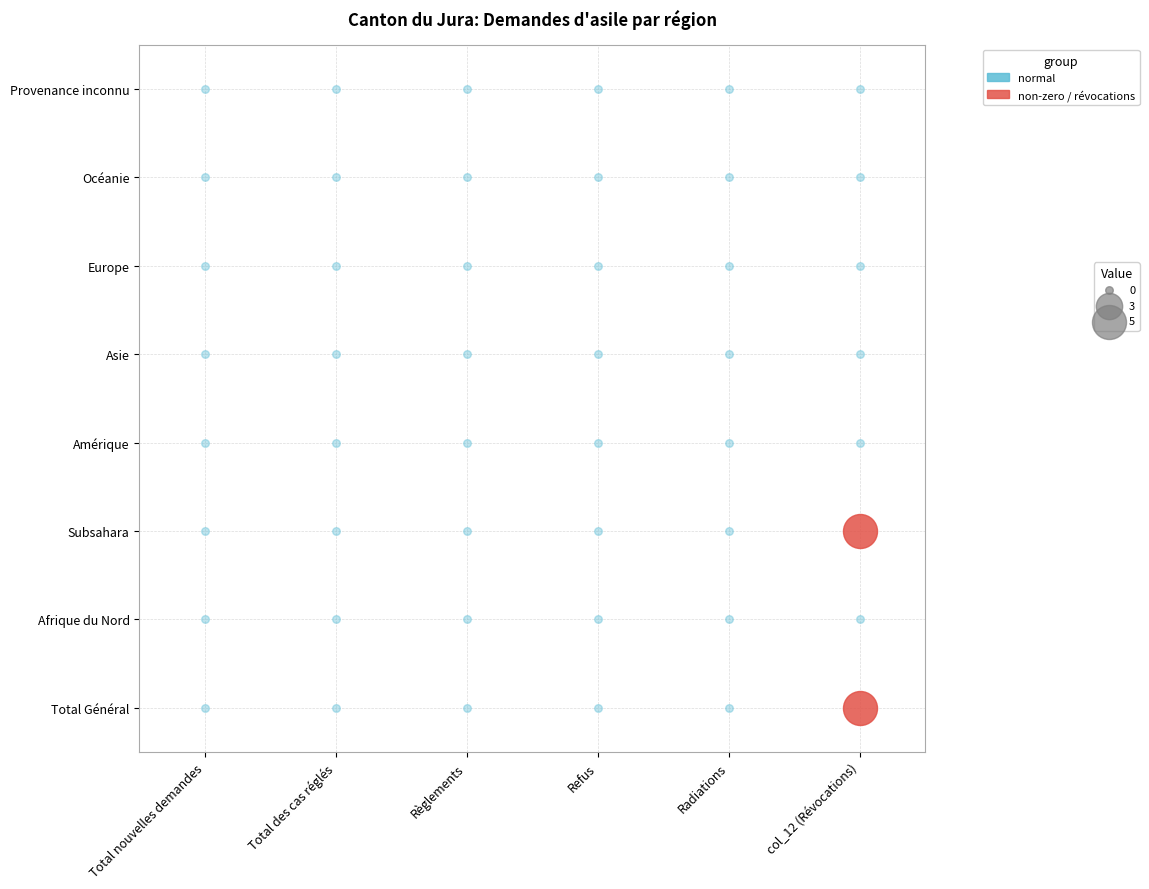

Is it true that Total des cas réglés equals 0 at Asie?

True